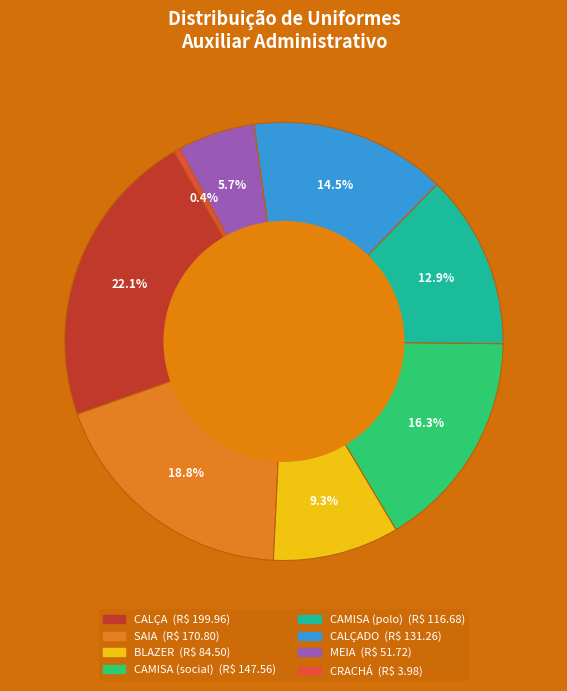

Is there any slice that represents more than half of the pie?

No